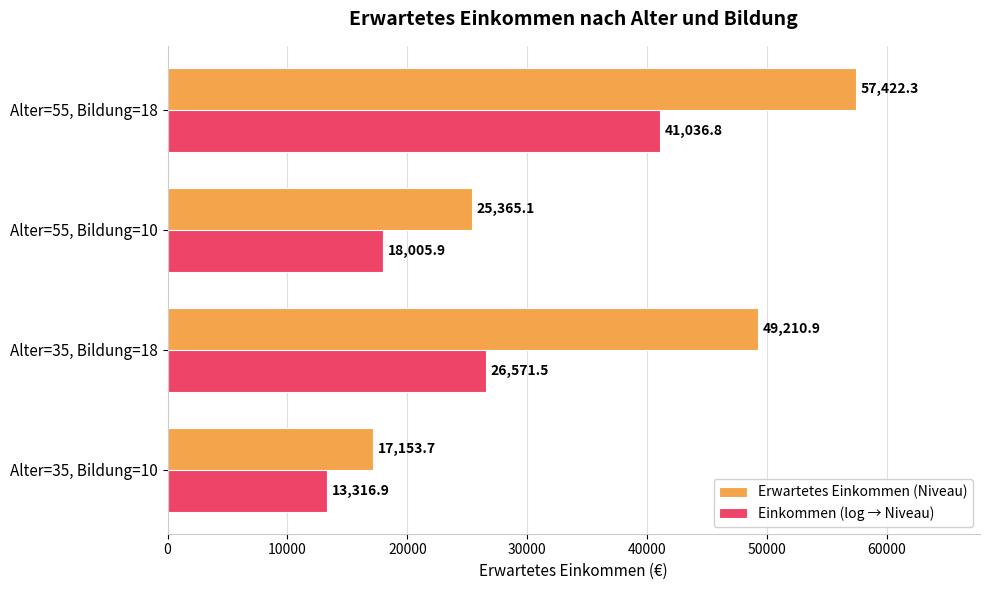

What is the minimum value shown in the chart?

13316.9